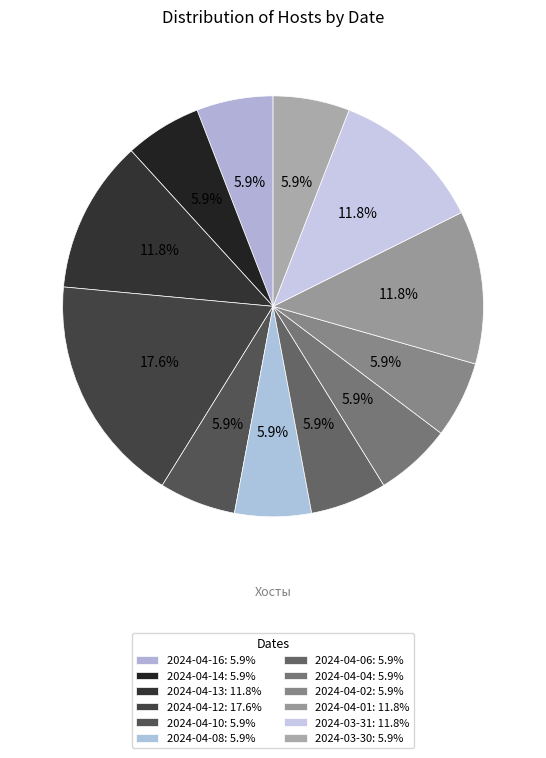

Is it true that 2024-04-08 is 6% of the pie?

True